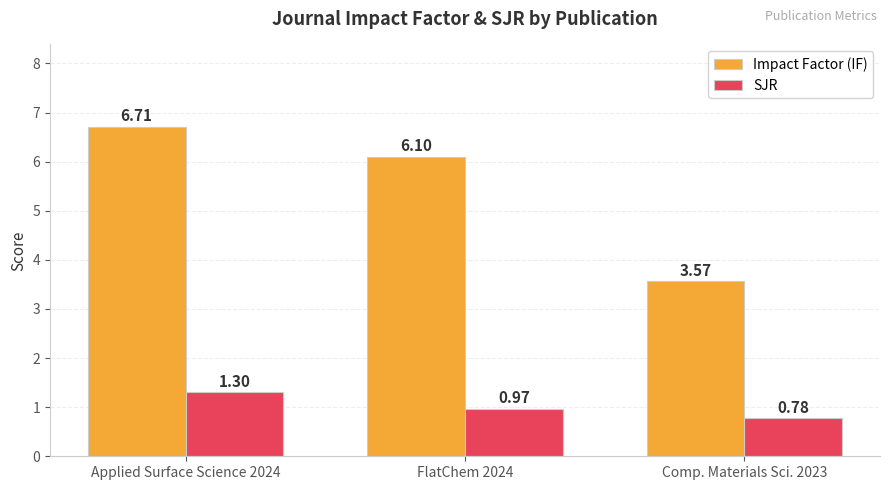

What is the spread (max minus min) of values at FlatChem 2024?

5.1